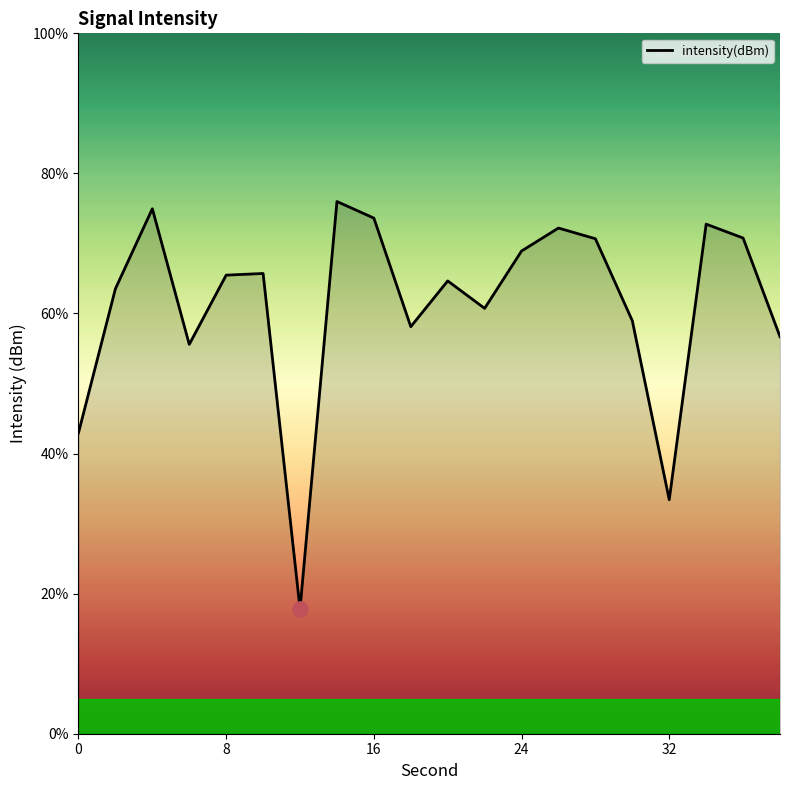

What is the smallest value displayed?

17.8